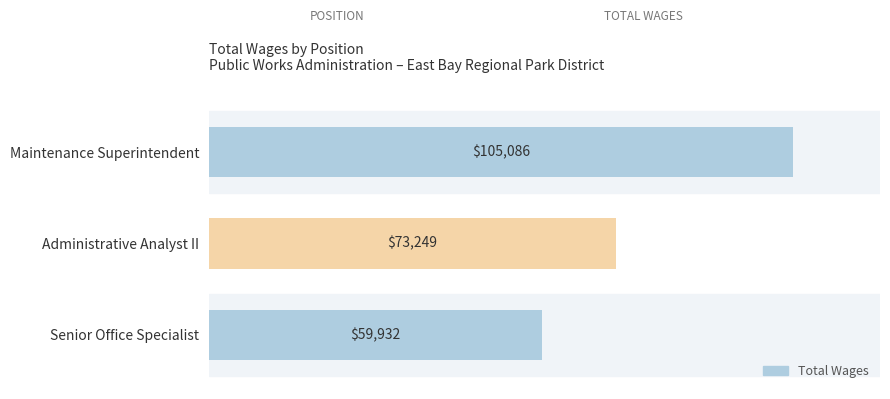

Reading bottom to top, what are all the values shown in this chart?

59932	73249	105086